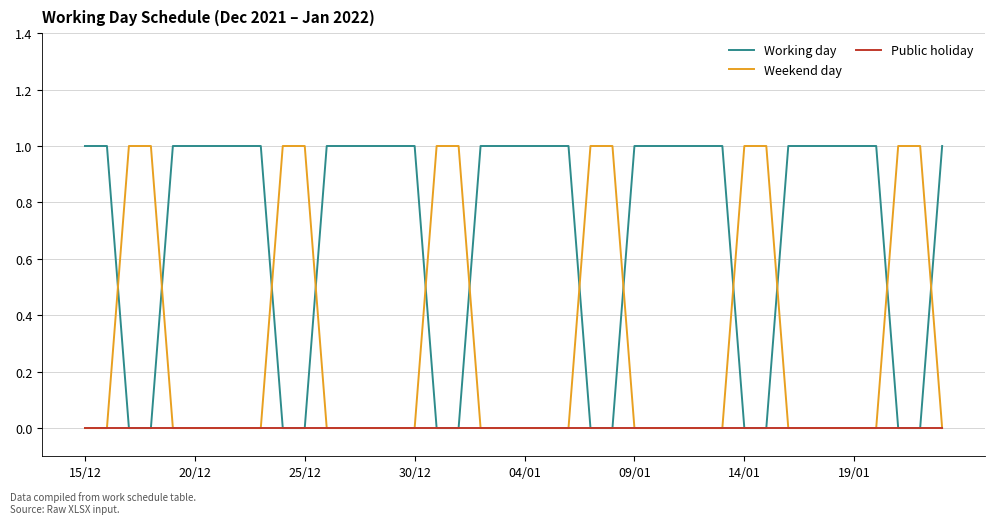

True or false: Working day and Weekend day cross at least once.

True